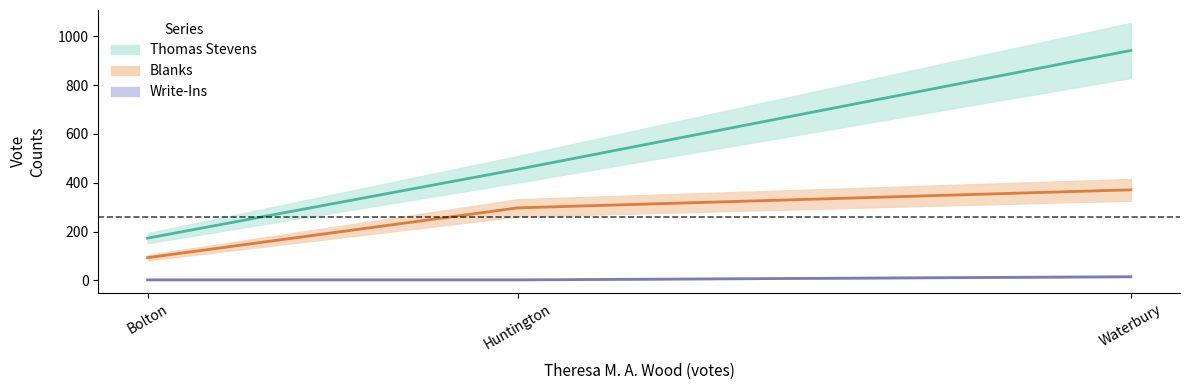

Where does the Blanks series first go above 297?

Waterbury